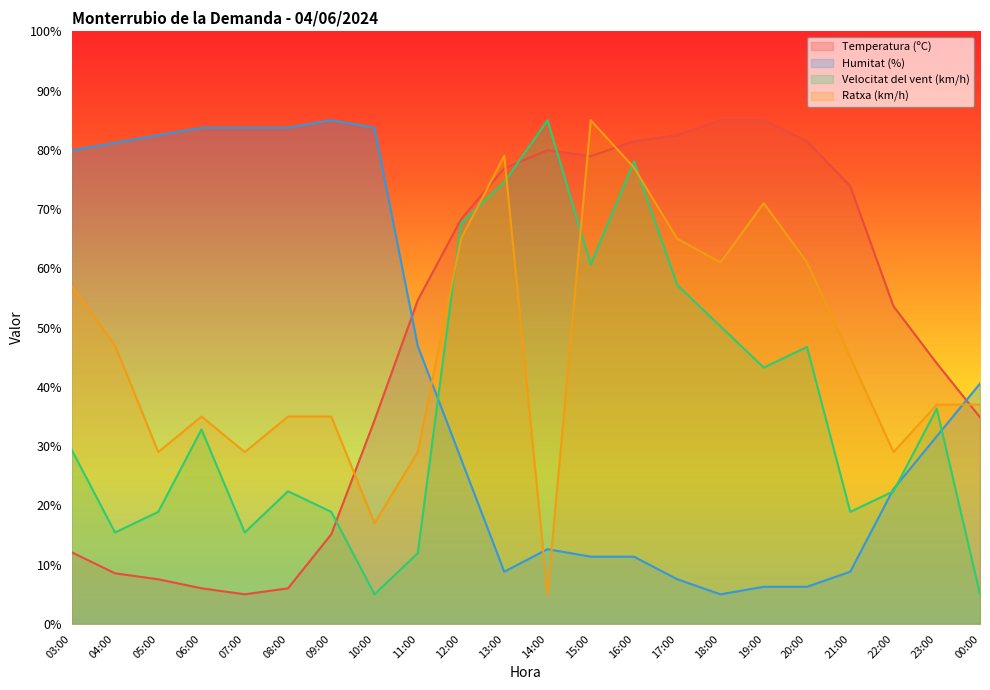

Between 07:00 and 12:00, which is larger?

12:00